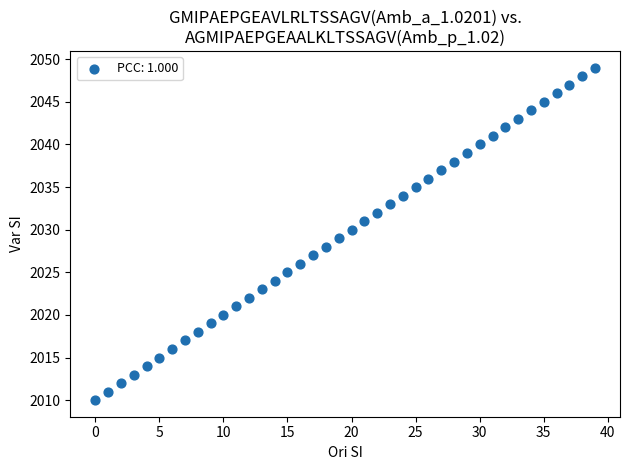

What is the range of Y values (max minus min)?

39